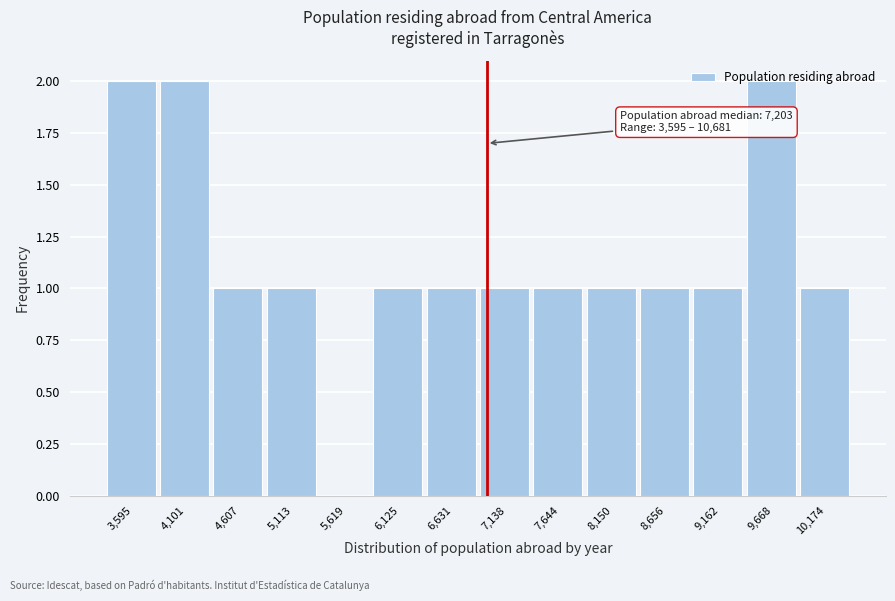

The chart shows a value of 1 at 4,101. True or false?

False